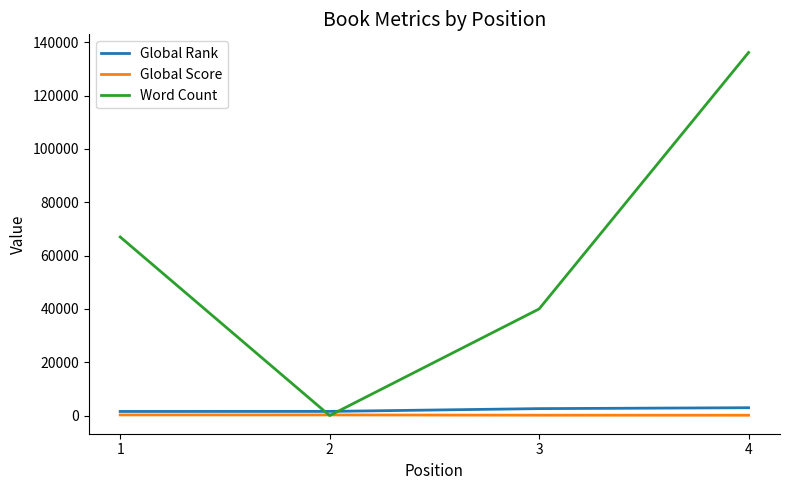

Which series has the largest total across all categories?

Word Count